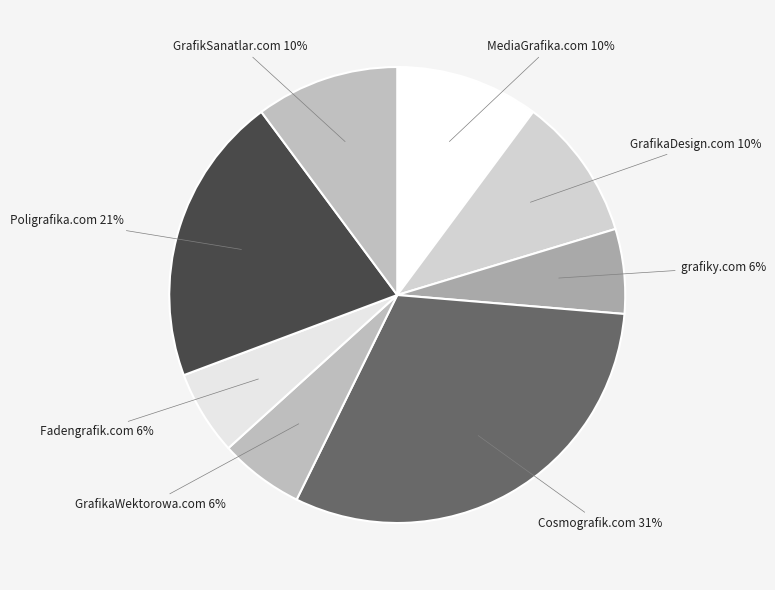

Does any single category account for the majority?

No